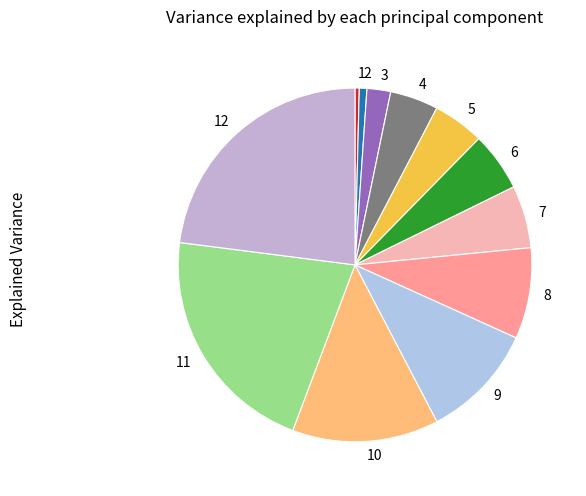

How many segments does this pie chart have?

12